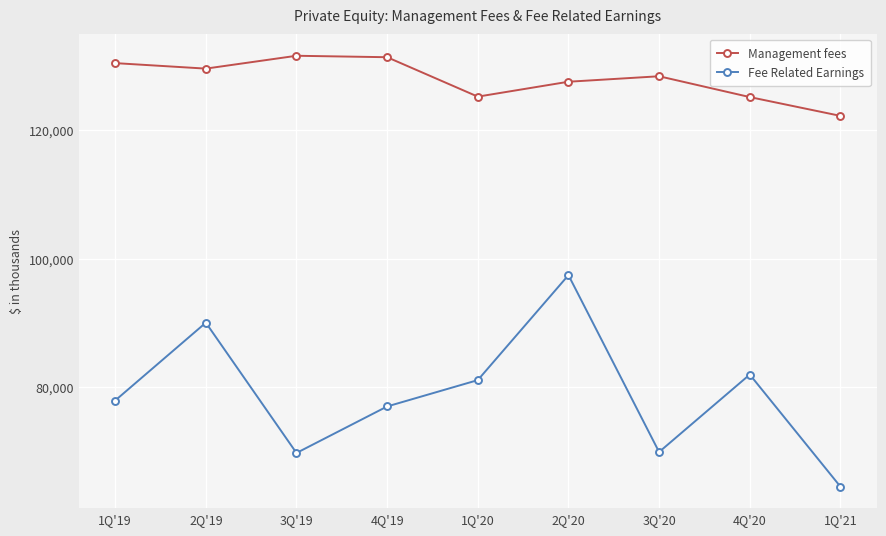

True or false: Fee Related Earnings has more than 1 interior local peaks.

True